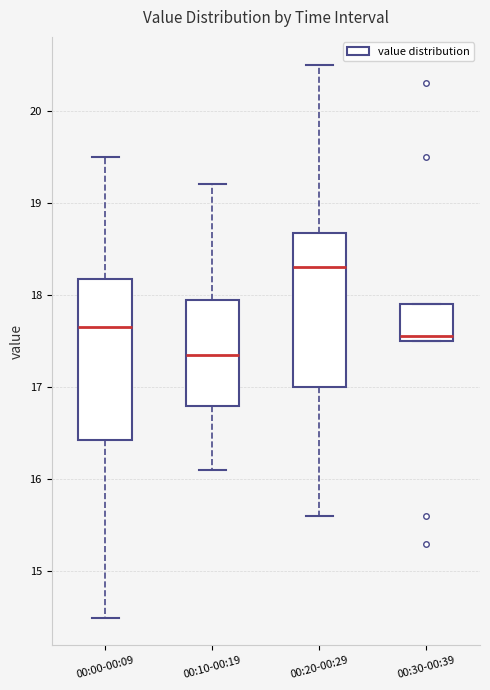

Which box has the highest median line?

00:20-00:29